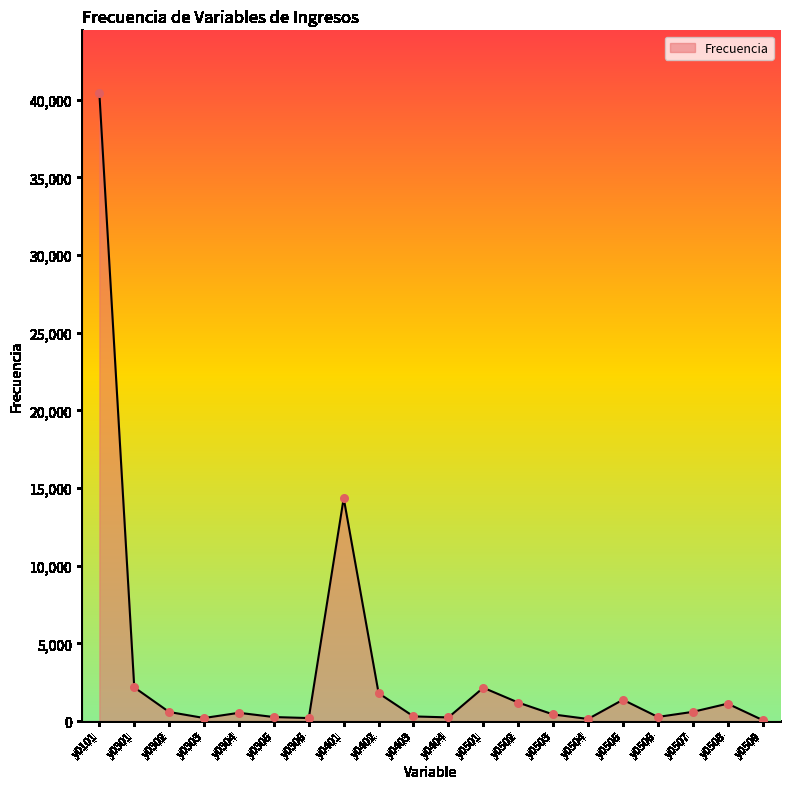

Between y0503 and y0505, which is larger?

y0505